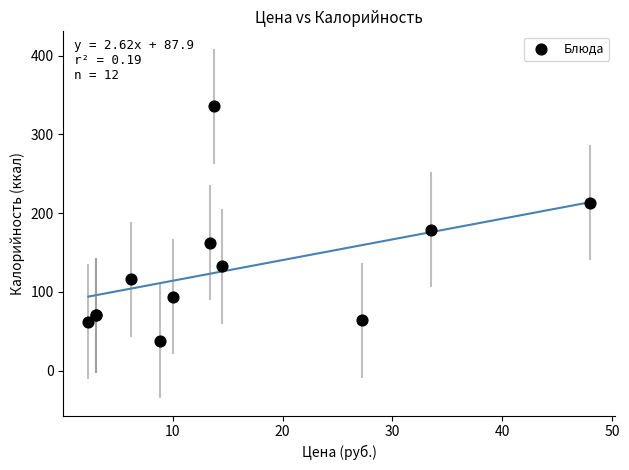

What Y value in the scatter plot is closest to 186?

179.0